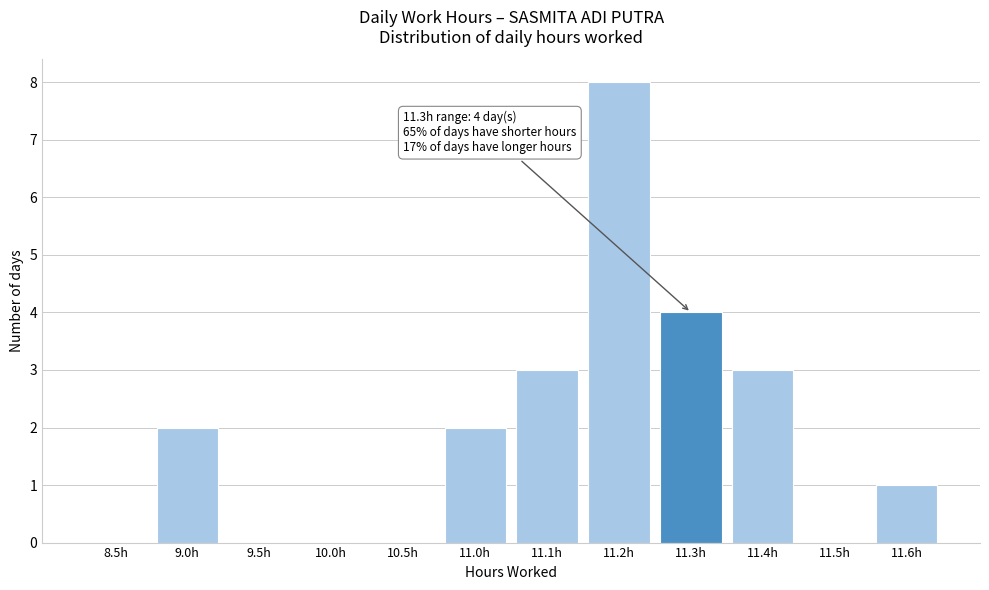

Reading left to right, extract all data points from this chart.

8.5h=0	9.0h=2	9.5h=0	10.0h=0	10.5h=0	11.0h=2	11.1h=3	11.2h=8	11.3h=4	11.4h=3	11.5h=0	11.6h=1